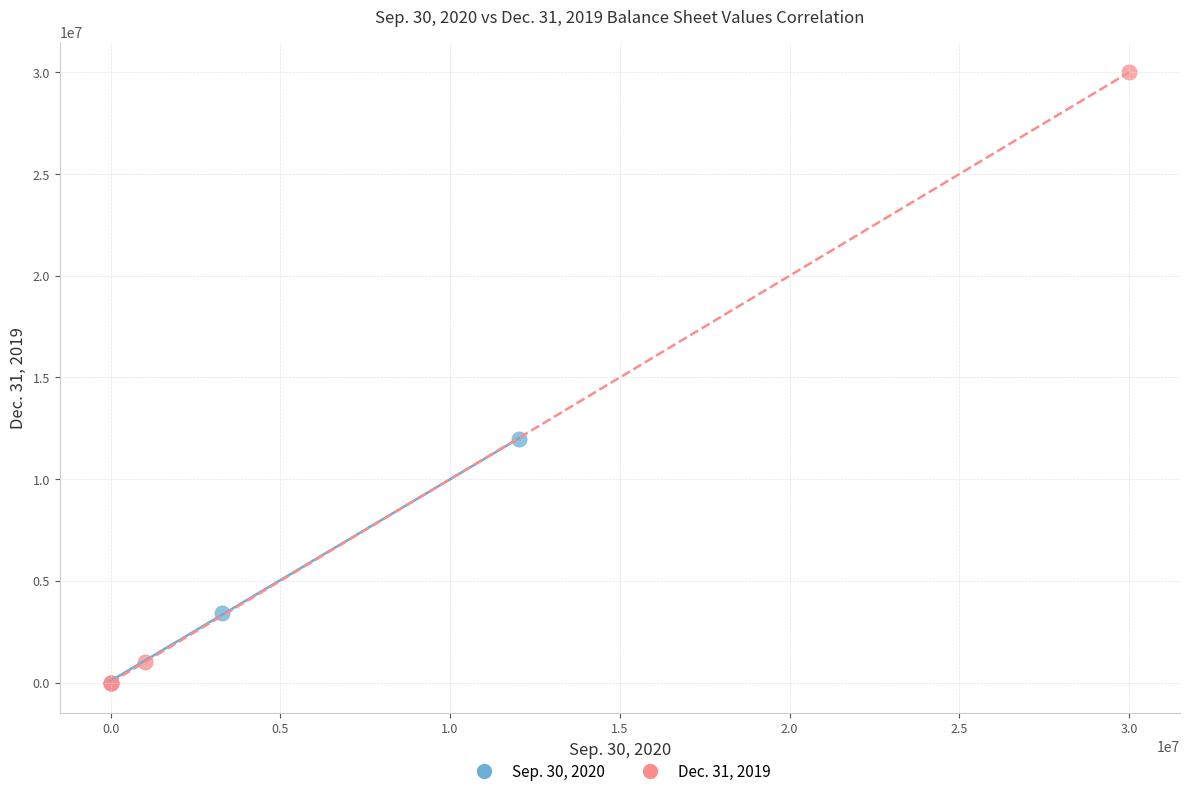

What are all the series names shown in the legend?

Sep. 30, 2020, Dec. 31, 2019